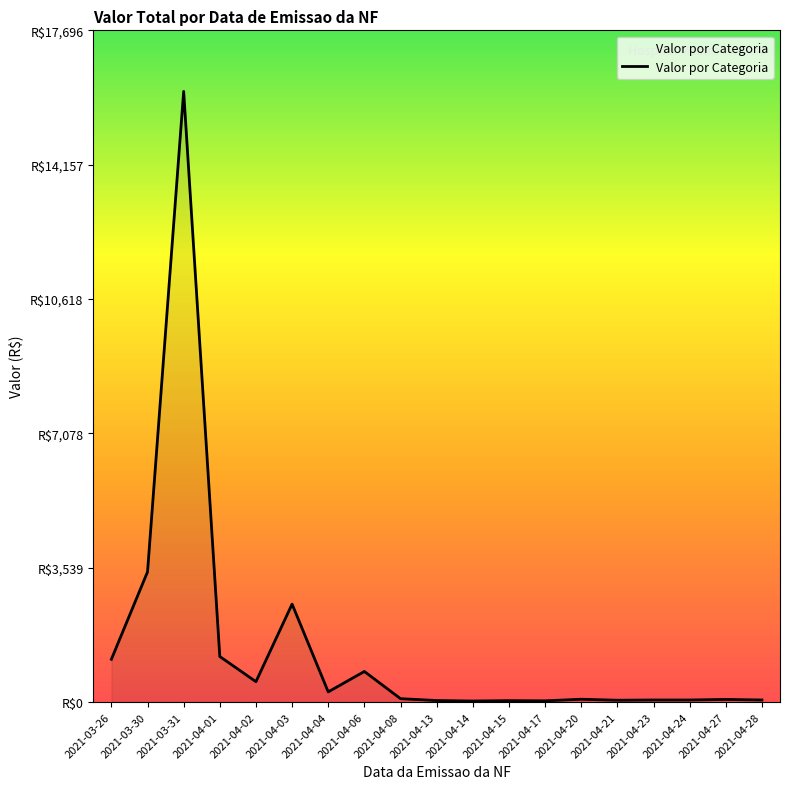

What is the label of the 3rd point from the right?

2021-04-24